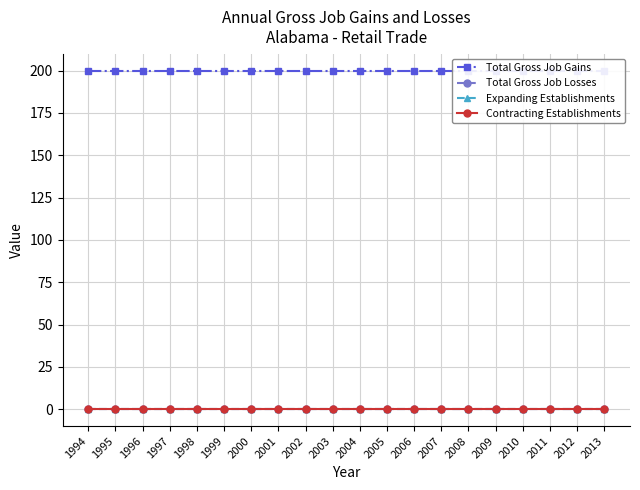

Does the chart have visible grid lines?

Yes